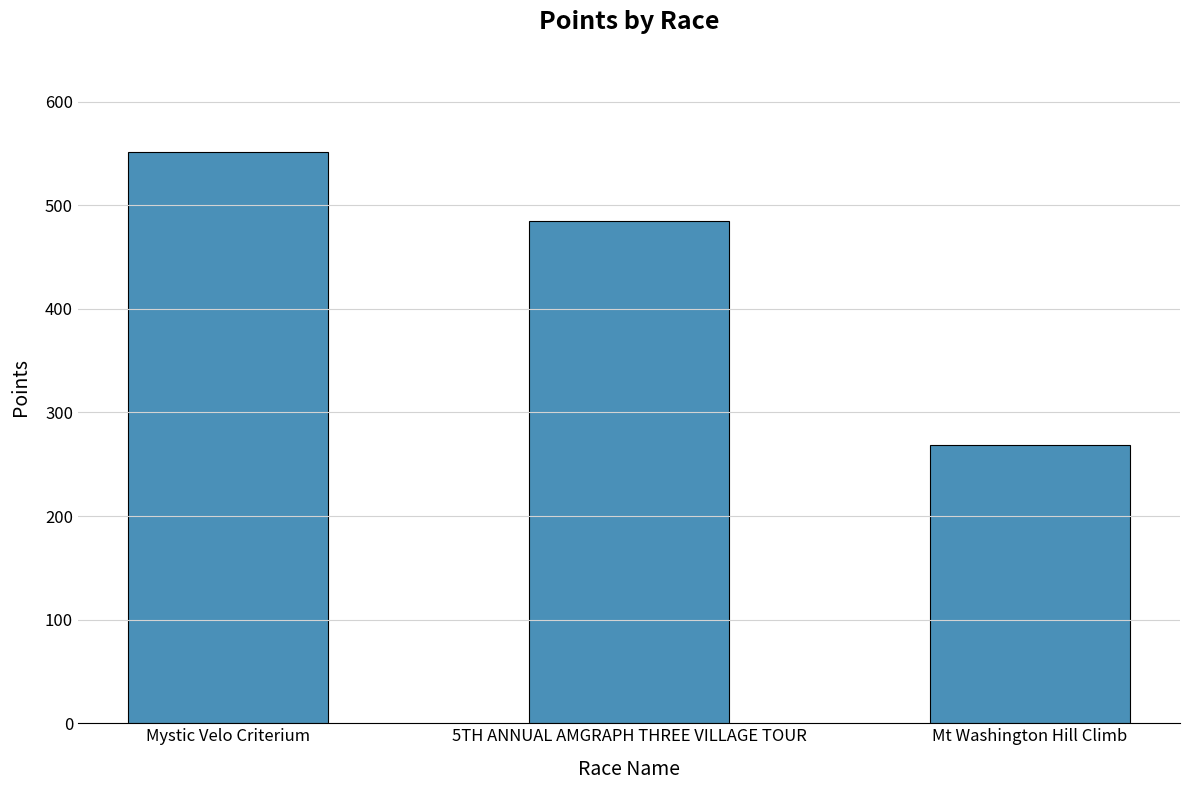

How many distinct data groups are displayed?

1